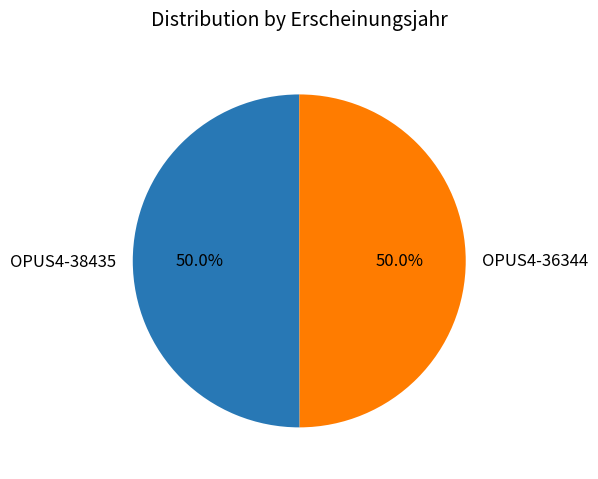

What percentage is the OPUS4-38435 slice, to the nearest percent?

50%